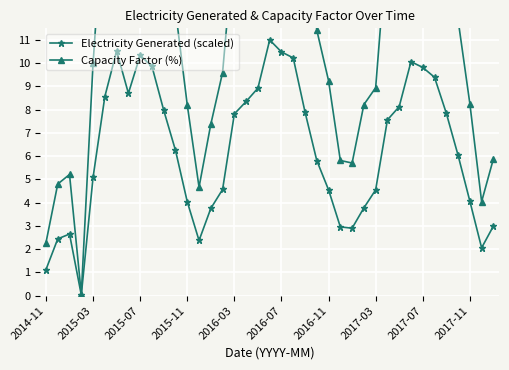

List the series in order of their peak value, lowest first.

Electricity Generated (scaled), Capacity Factor (%)